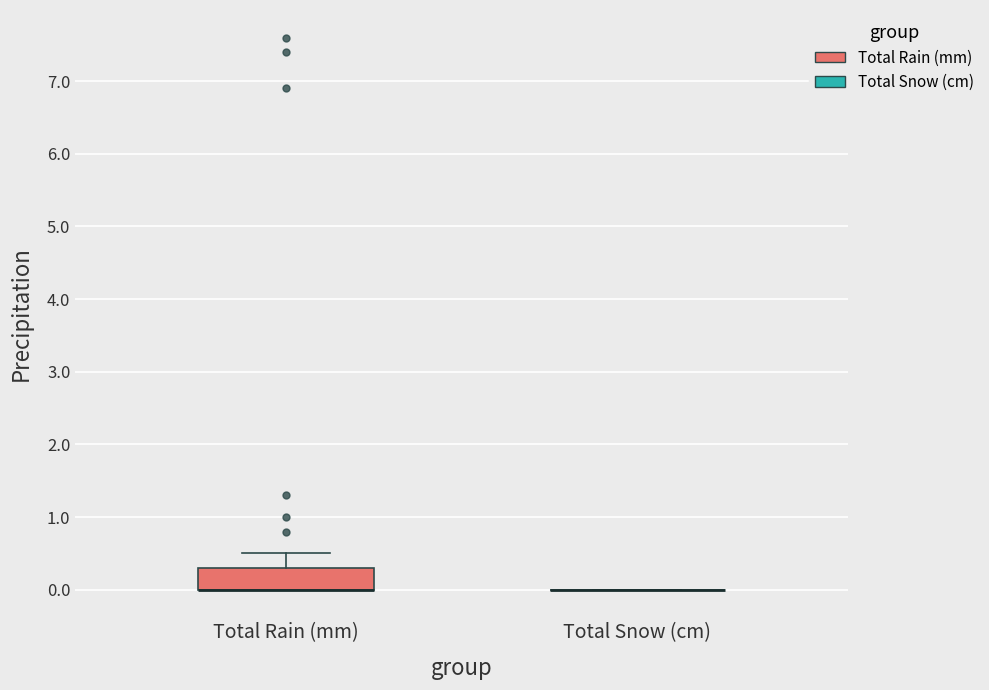

Which box is the tallest, from its lower edge to its upper edge?

Total Rain (mm)